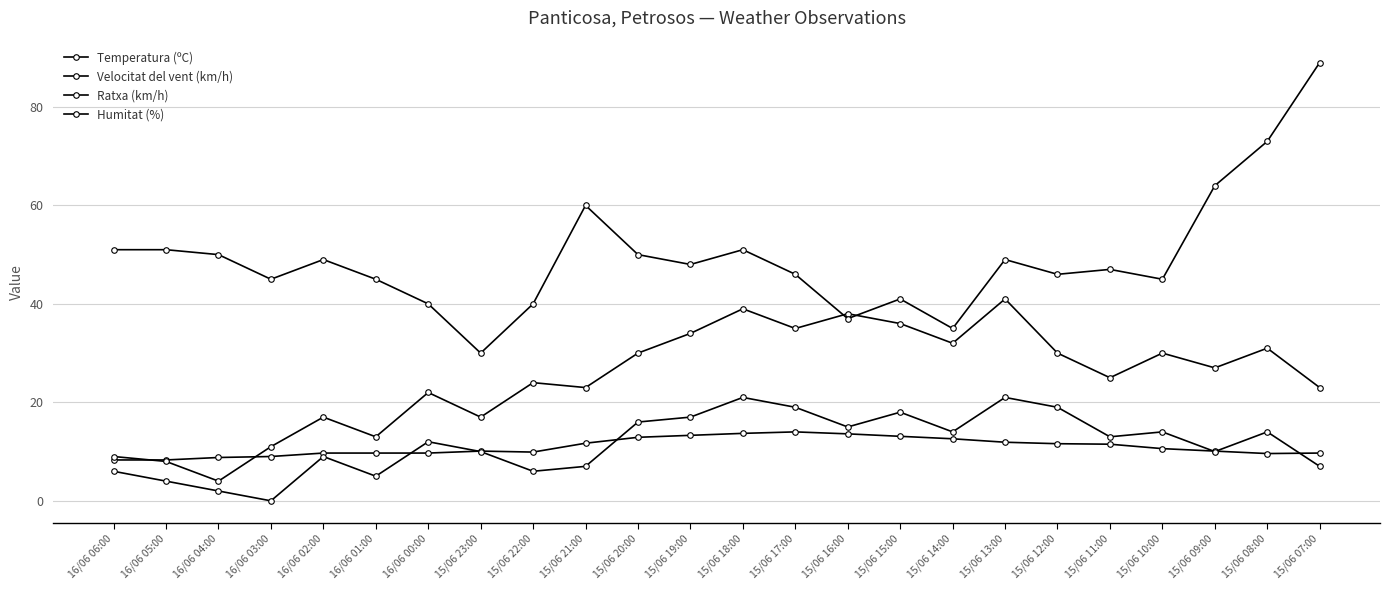

Is the value of Ratxa (km/h) at 15/06 08:00 greater than the value of Humitat (%) at 16/06 03:00?

No